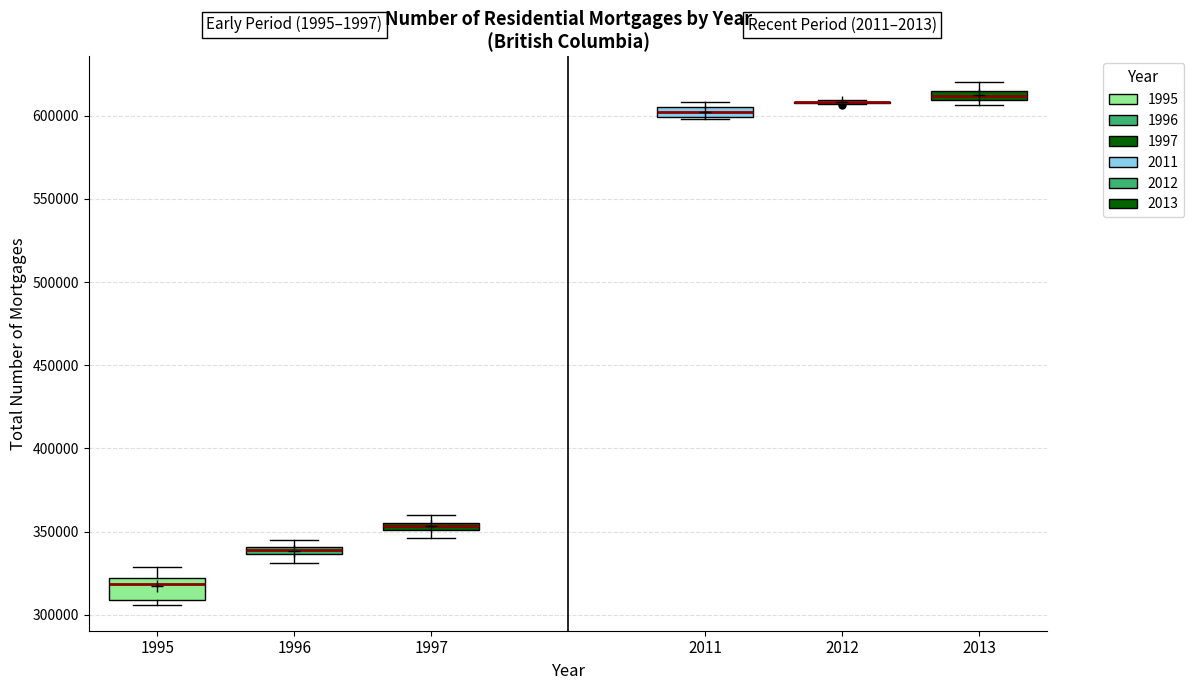

Which box is the tallest, from its lower edge to its upper edge?

1995